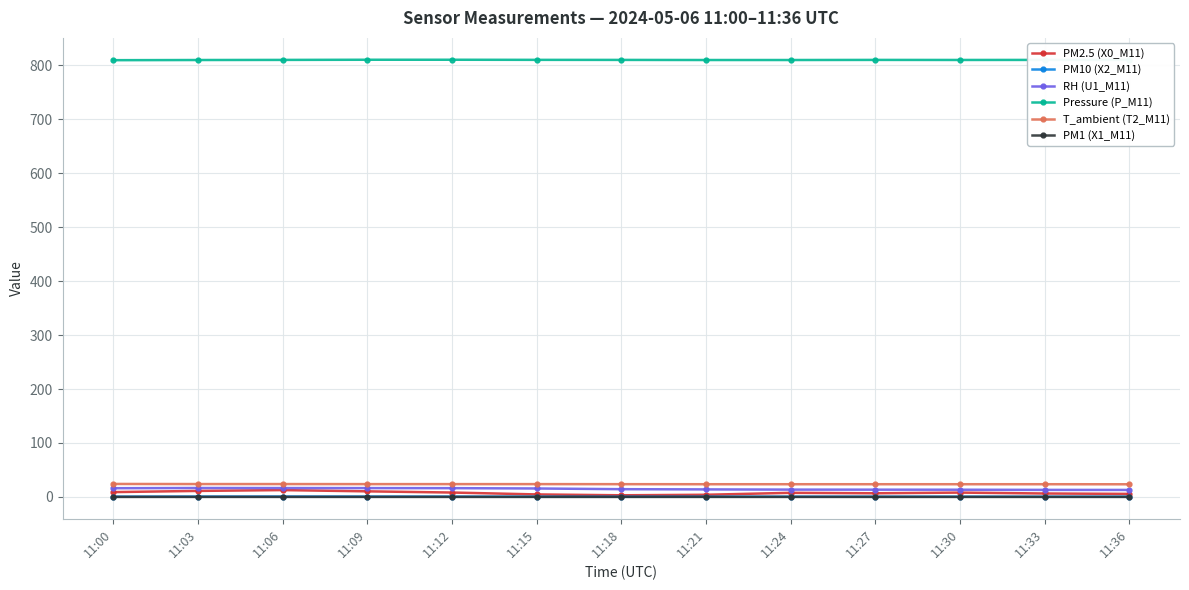

How many Pressure (P_M11) values are between 809 and 810?

9